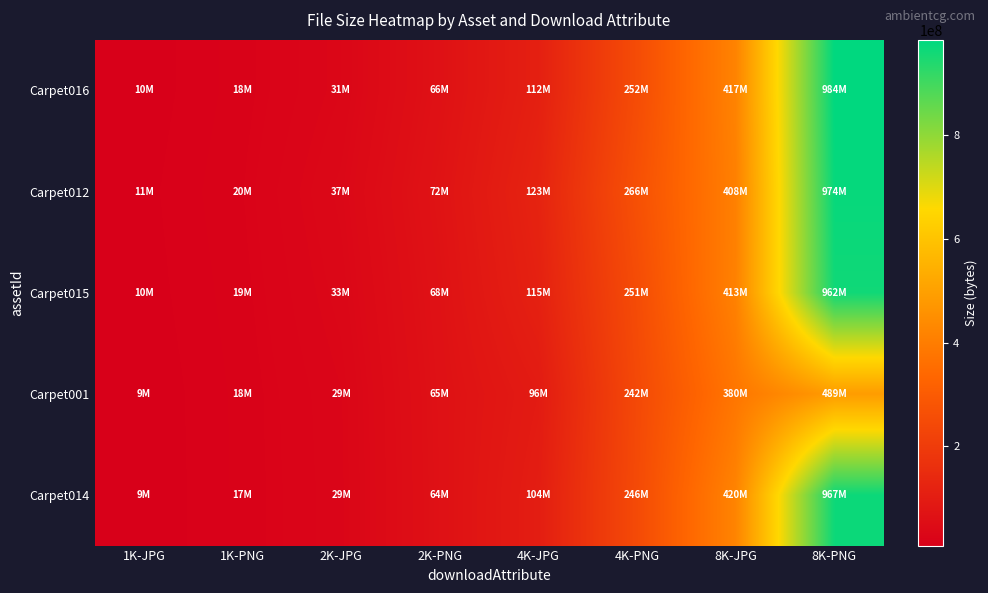

What is the difference between the highest and lowest values at 2K-PNG?

7859540